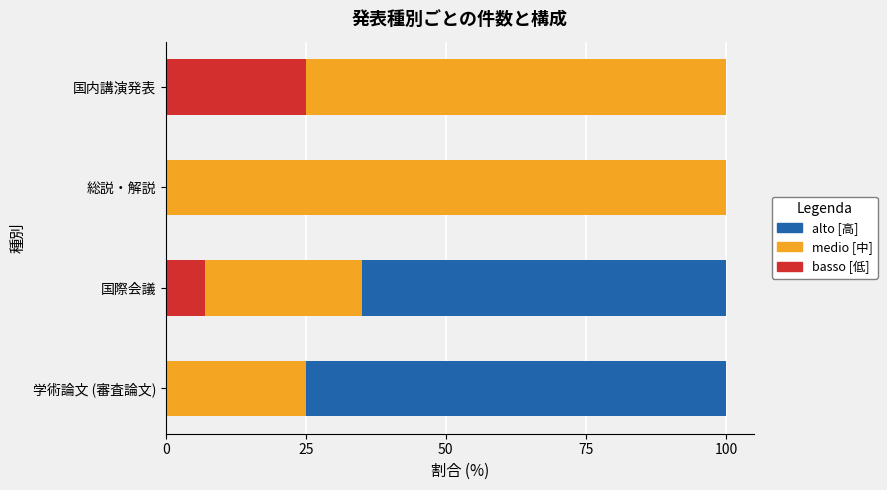

Is it true that basso [低] equals 0 at 学術論文 (審査論文)?

True